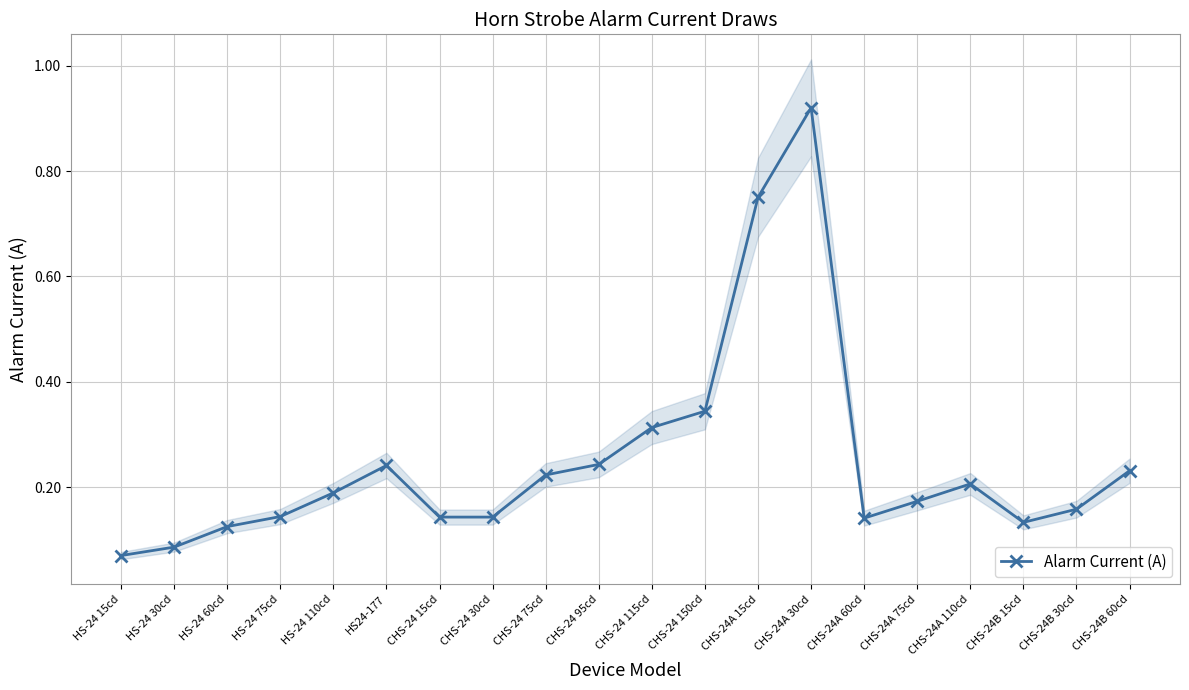

How many series are shown in this chart?

1